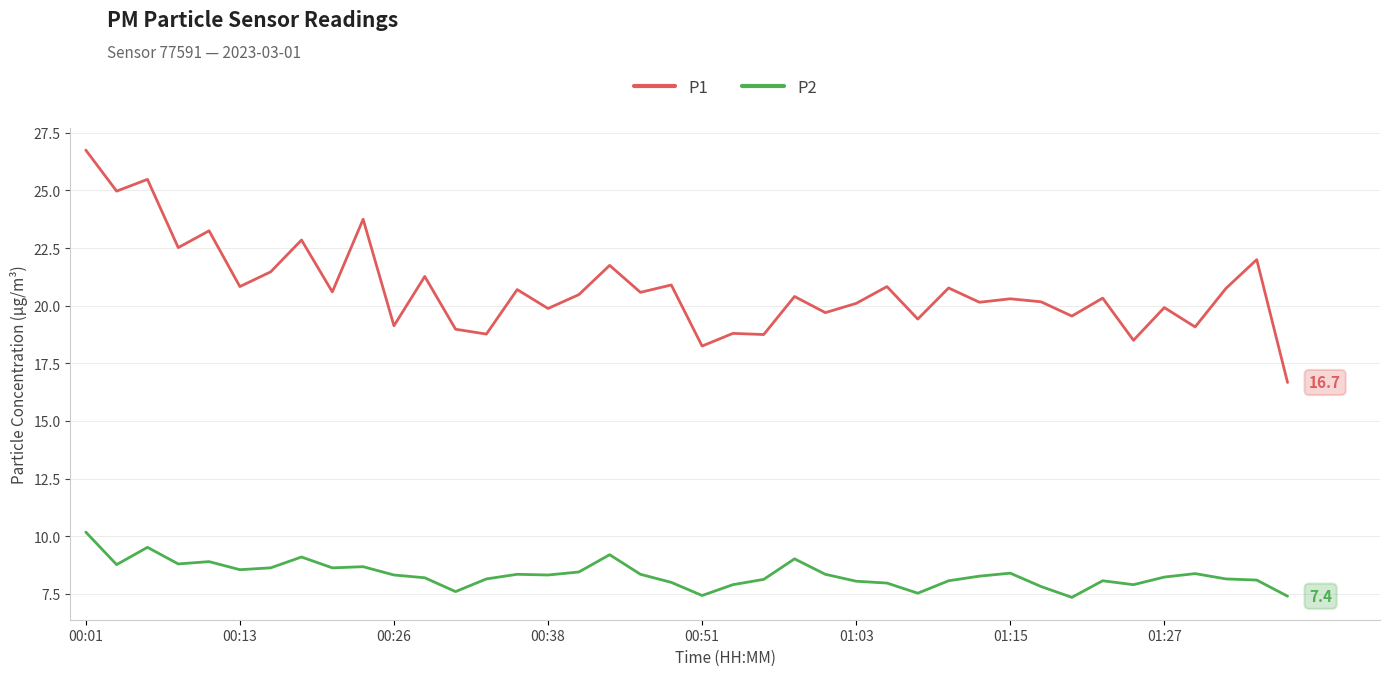

List the series in order of their overall mean, lowest first.

P2, P1